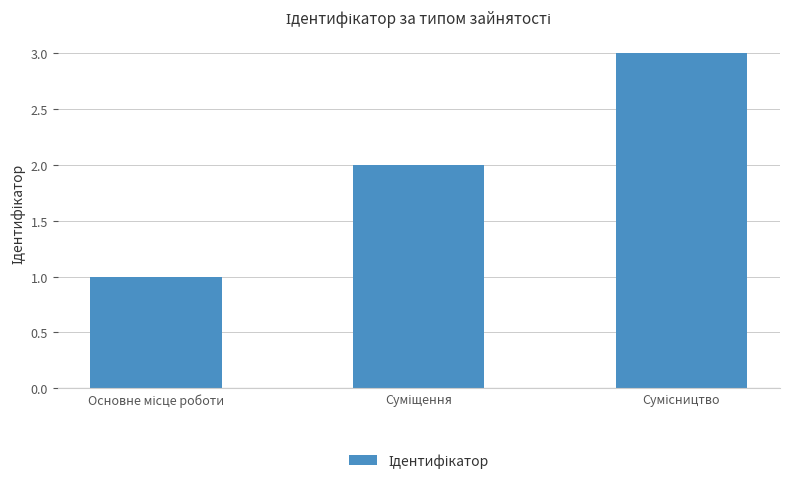

What is the difference between the maximum and second lowest values?

1